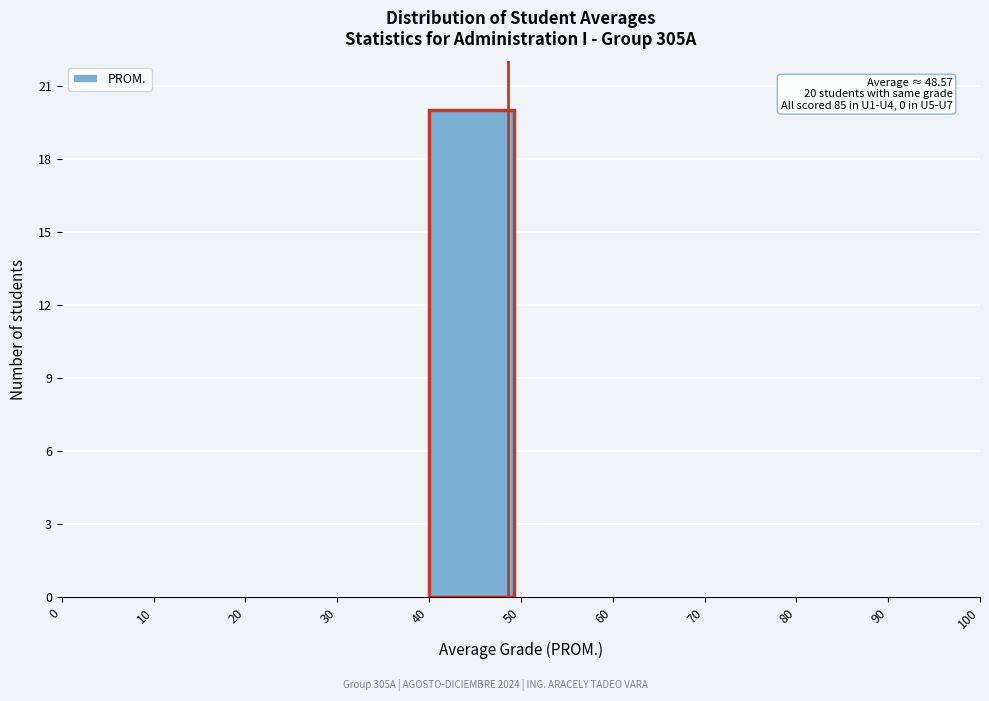

Over which range of the x-axis is the bar tallest?

40 to 50